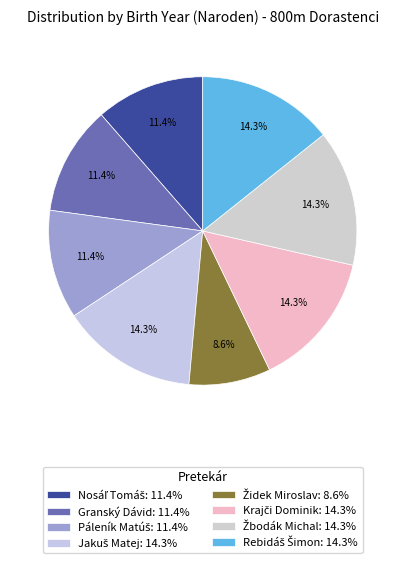

How many segments does this pie chart have?

8